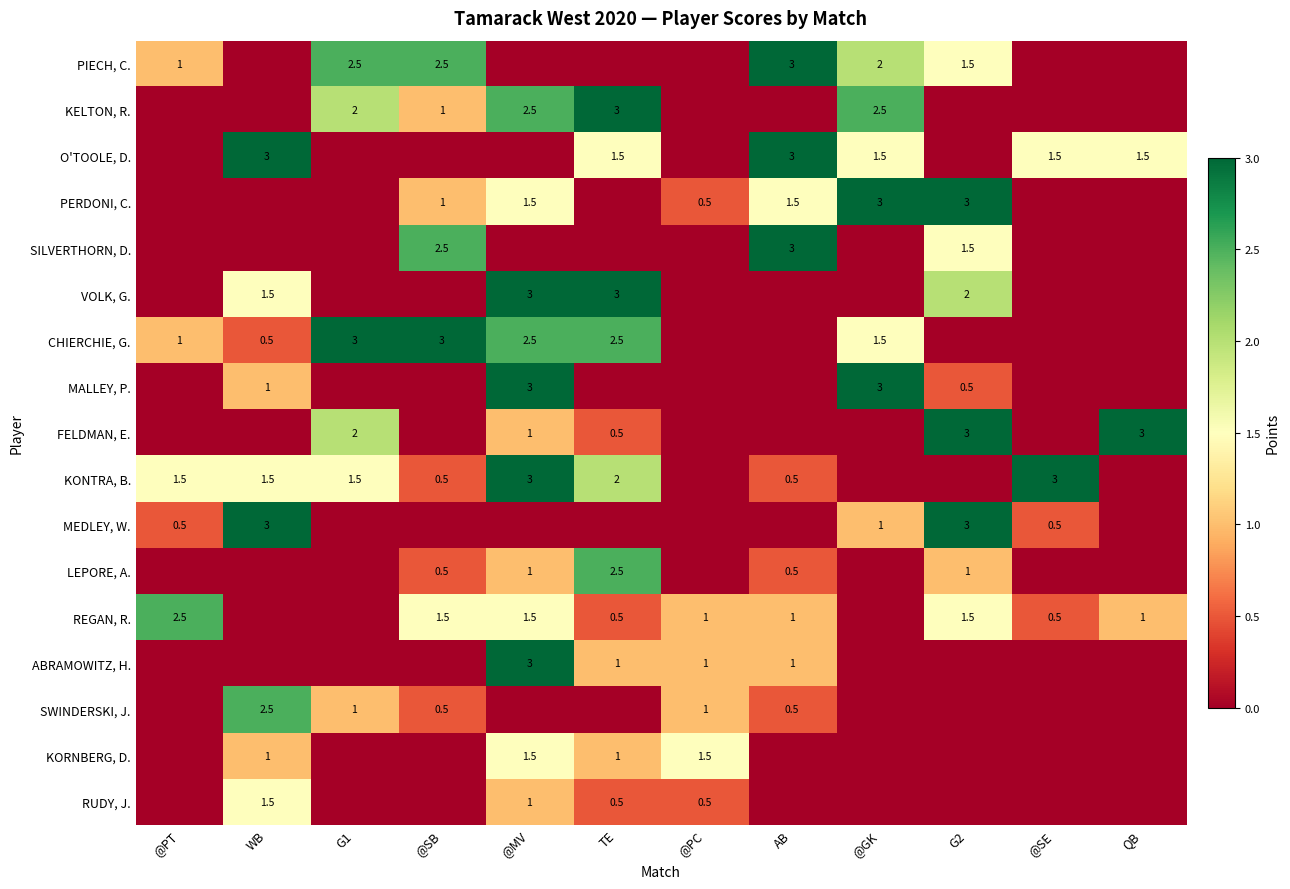

Is the value of PERDONI, C. at @GK greater than the value of PIECH, C. at @SB?

Yes